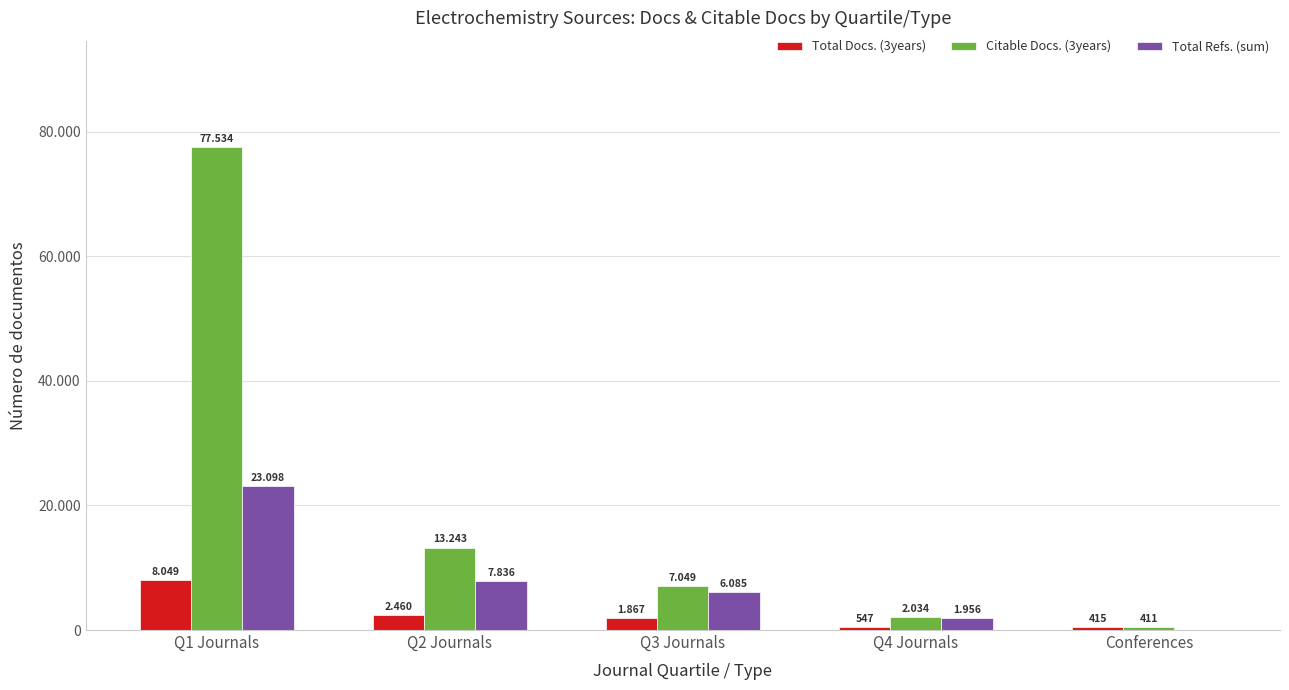

What is the difference between the Citable Docs. (3years) values at Q2 Journals and Conferences?

12832